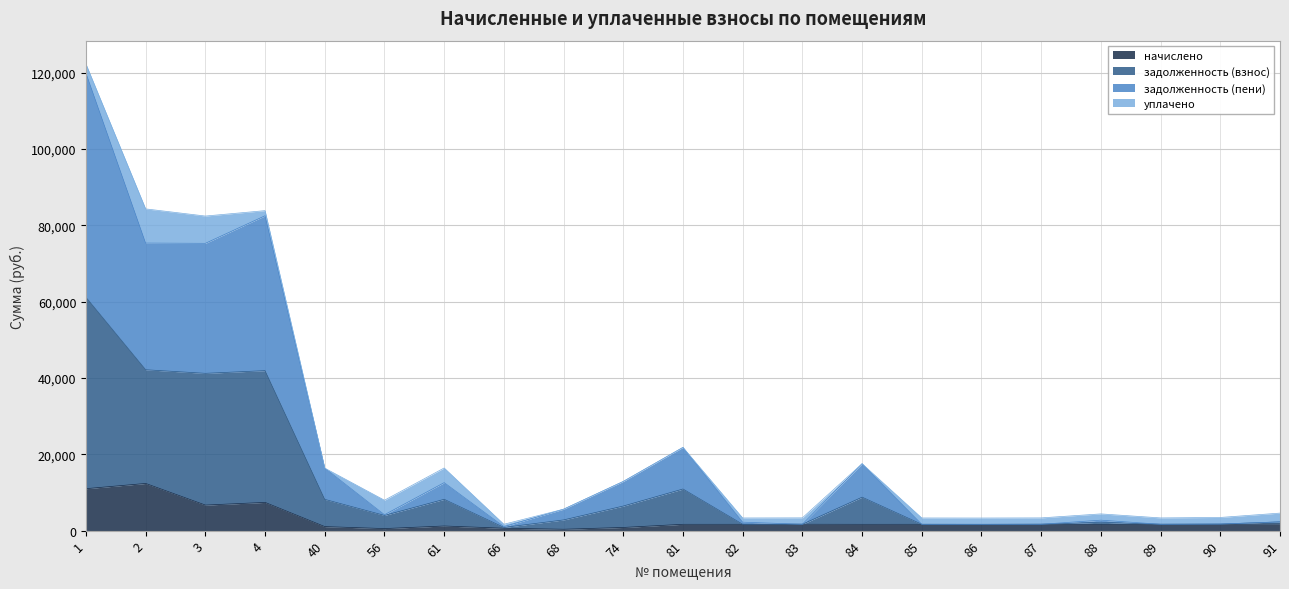

At which label does задолженность (взнос) reach its peak?

1